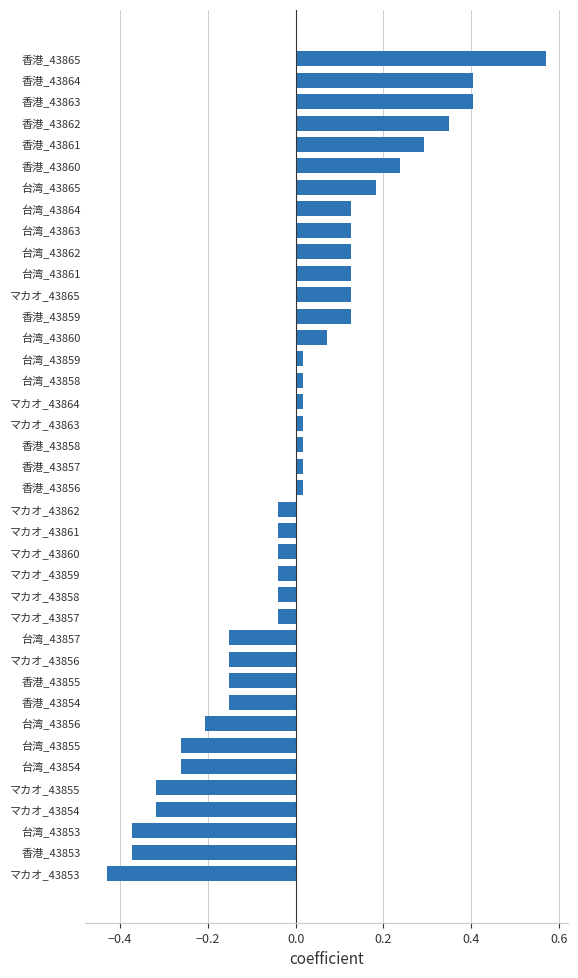

What is the change in value from 香港_43853 to マカオ_43854?

+0.1